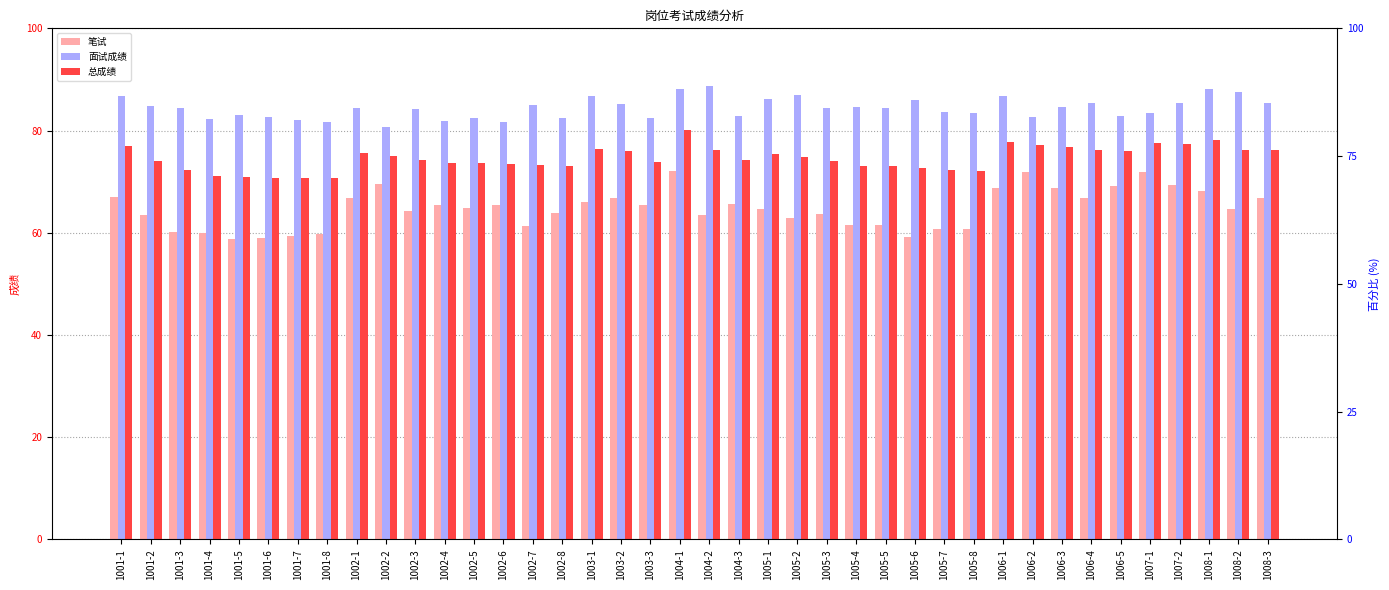

Reading left to right, extract all data points from this chart.

笔试: 67.0	63.4	60.2	60.0	58.8	59.0	59.4	59.8	66.8	69.6	64.2	65.4	64.8	65.4	61.4	63.8	66.0	66.8	65.4	72.0	63.4	65.6	64.6	62.8	63.6	61.6	61.6	59.2	60.8	60.8	68.8	71.8	68.8	66.8	69.2	71.8	69.4	68.2	64.6	66.8
面试成绩: 86.8	84.8	84.4	82.2	83.0	82.6	82.0	81.6	84.4	80.6	84.2	81.8	82.4	81.6	85.0	82.4	86.8	85.2	82.4	88.2	88.8	82.8	86.2	87.0	84.4	84.6	84.4	86.0	83.6	83.4	86.8	82.6	84.6	85.4	82.8	83.4	85.4	88.2	87.6	85.4
总成绩: 76.9	74.1	72.3	71.1	70.9	70.8	70.7	70.7	75.6	75.1	74.2	73.6	73.6	73.5	73.2	73.1	76.4	76.0	73.9	80.1	76.1	74.2	75.4	74.9	74.0	73.1	73.0	72.6	72.2	72.1	77.8	77.2	76.7	76.1	76.0	77.6	77.4	78.2	76.1	76.1